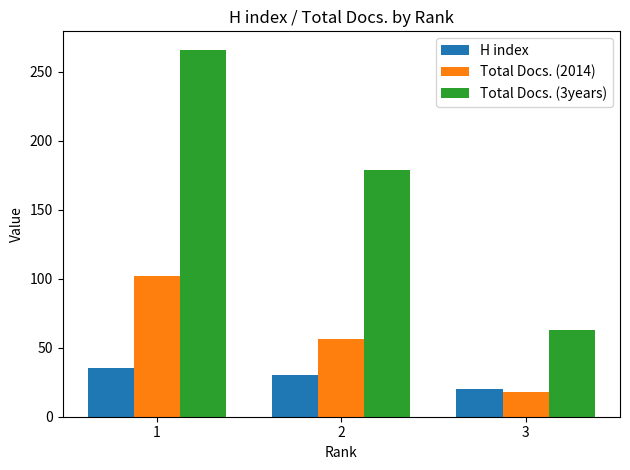

Between 1 and 2, which series saw the biggest shift?

Total Docs. (3years)